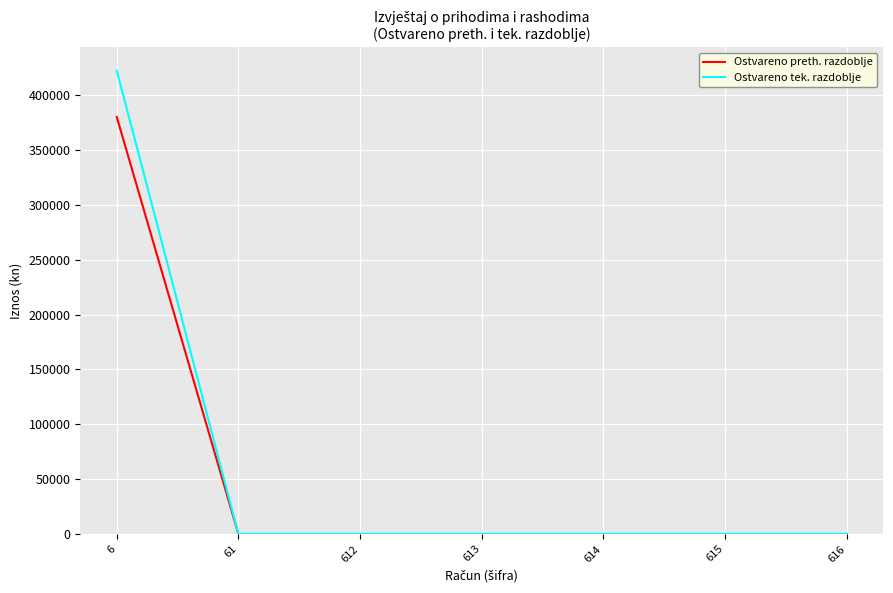

Does the chart display data point markers on the line(s)?

No